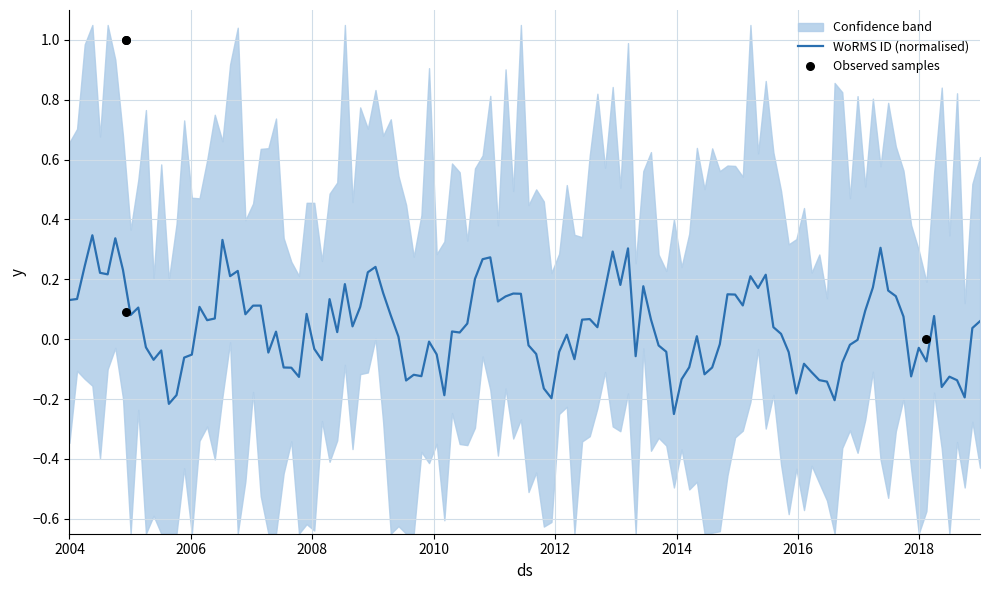

Which has a higher value, 08-12-2004 or 08-12-2004?

08-12-2004